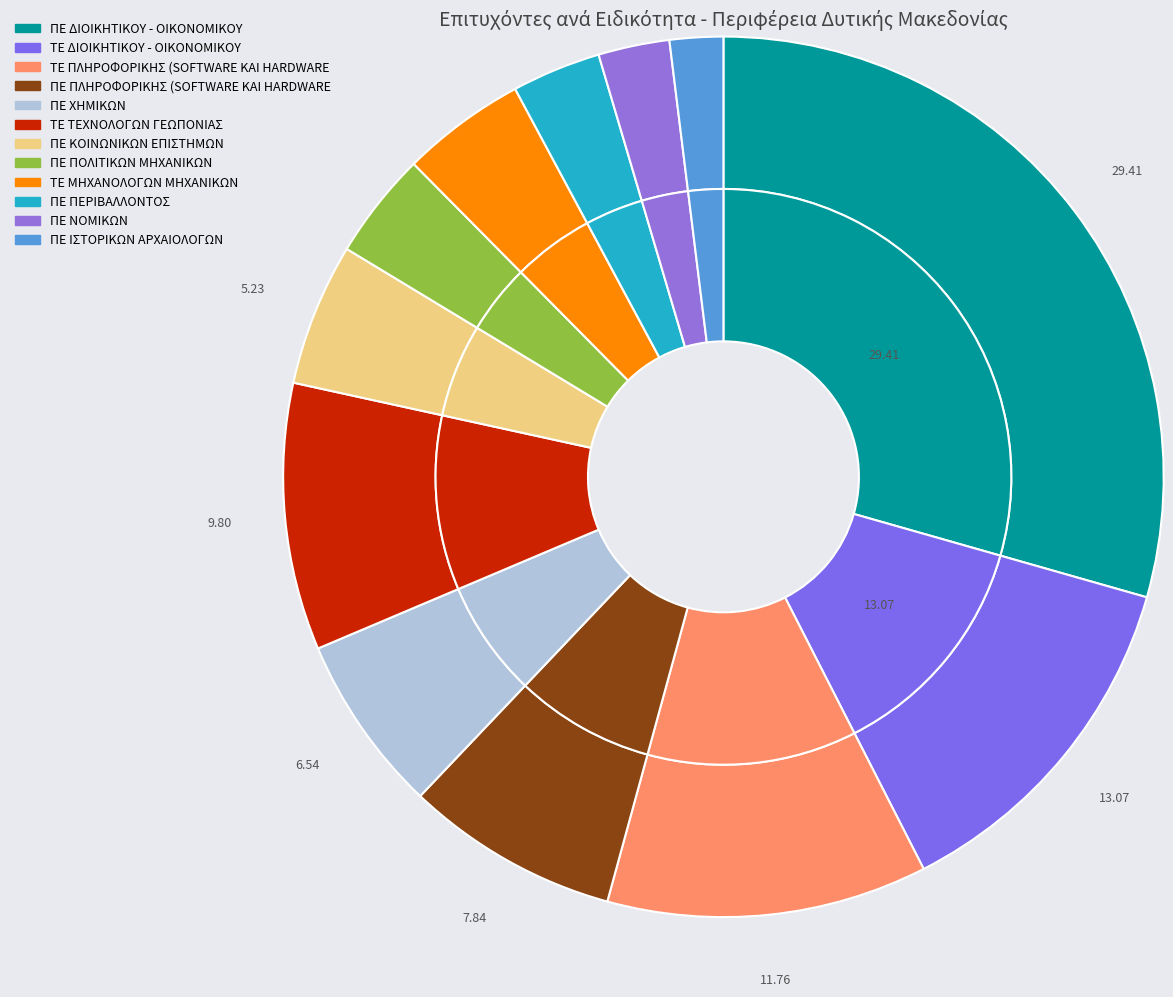

Does ΠΕ ΠΟΛΙΤΙΚΩΝ ΜΗΧΑΝΙΚΩΝ represent more than half of the total?

No